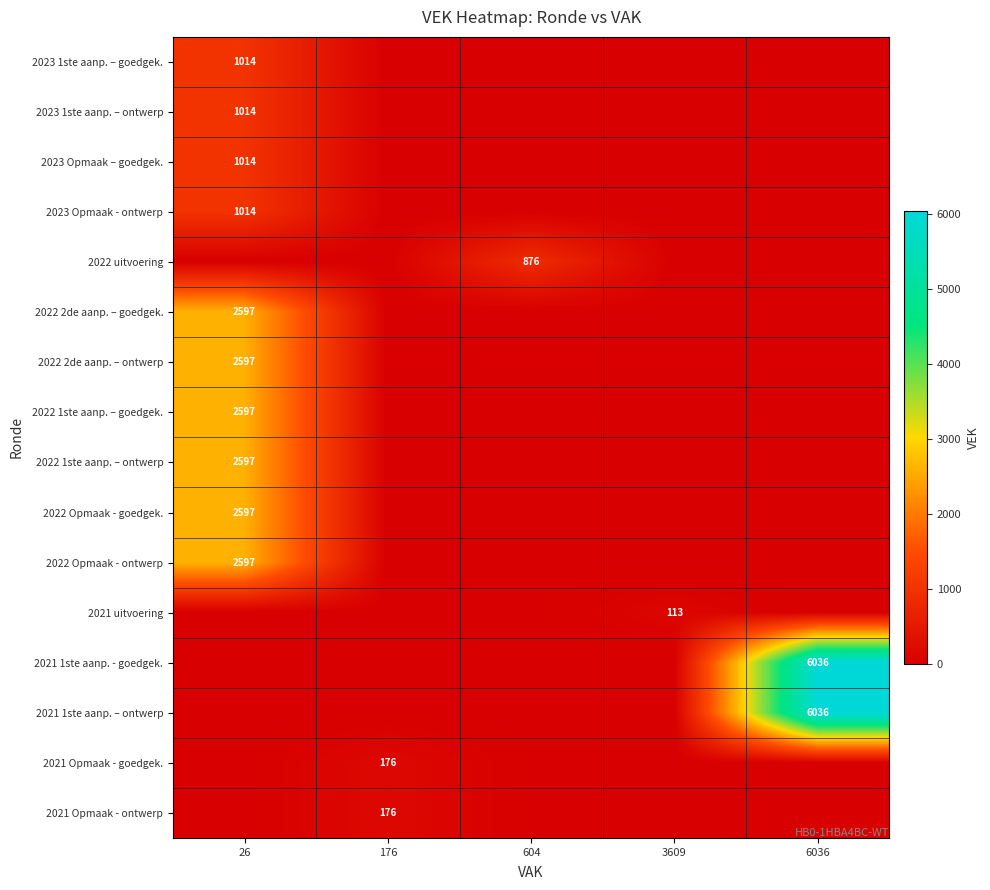

What is the total value across all series at 3609?

113